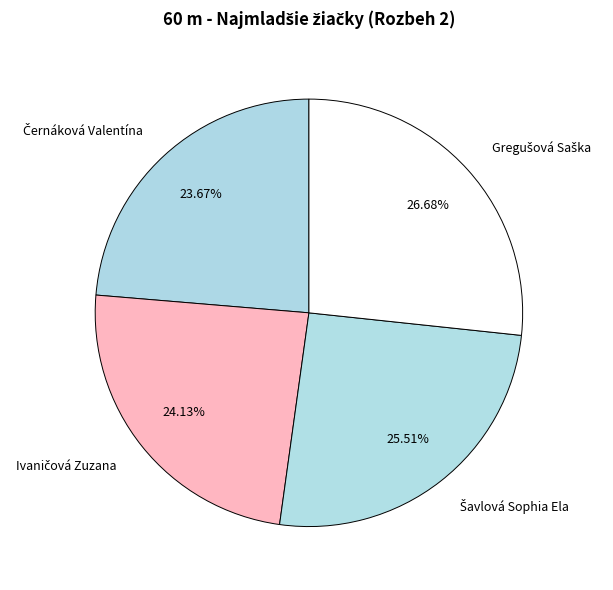

Is there a majority slice in this chart?

No